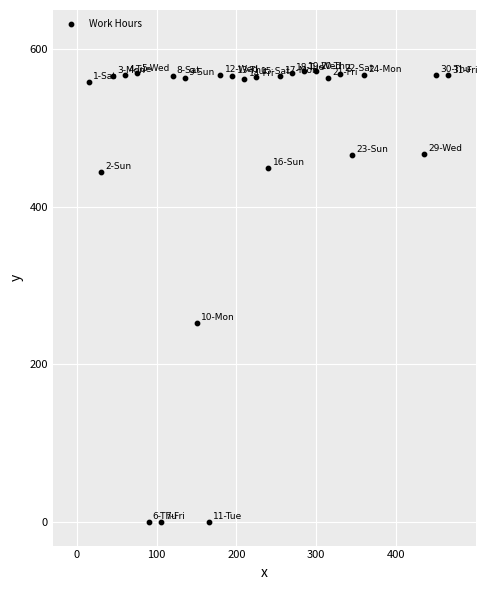

What is the range of X values (max minus min)?

450.0